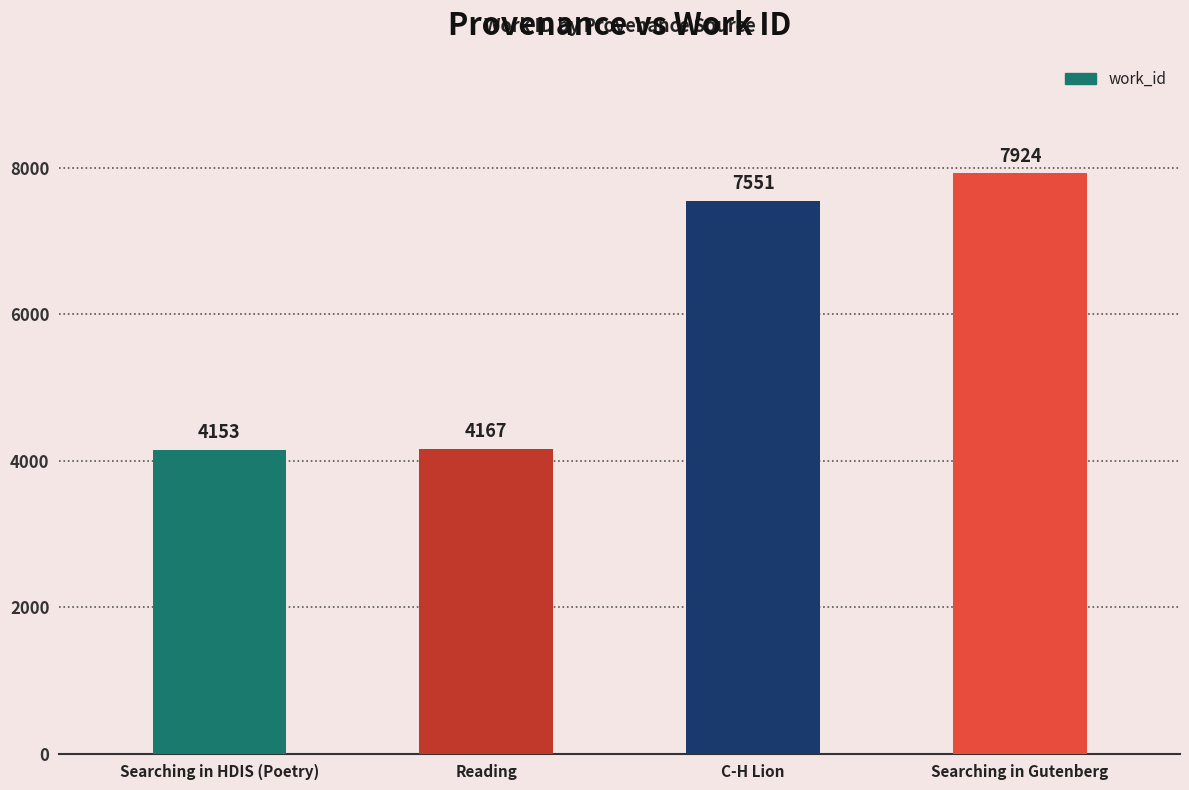

What is the average value?

5949